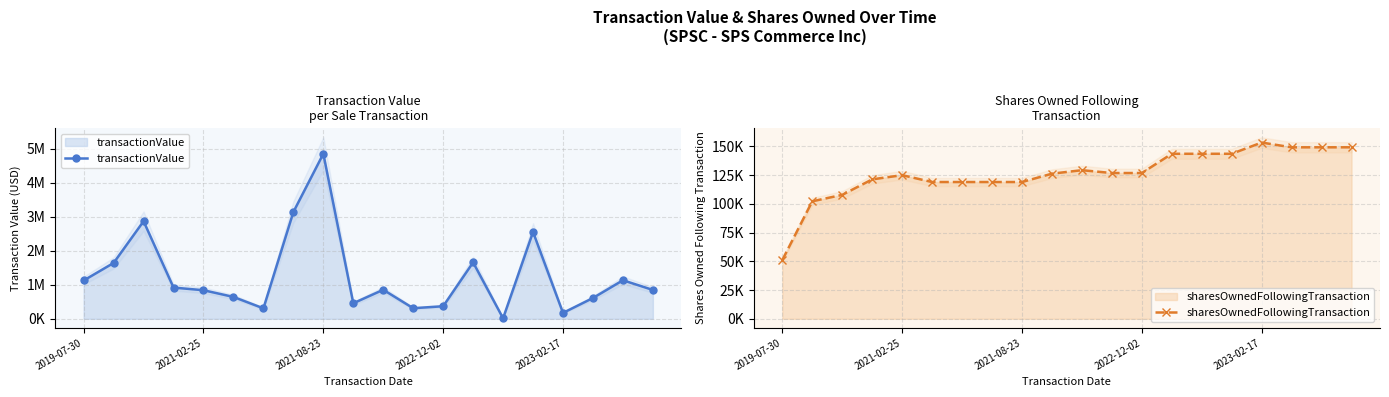

At which label does transactionValue first exceed 853009?

2019-07-30